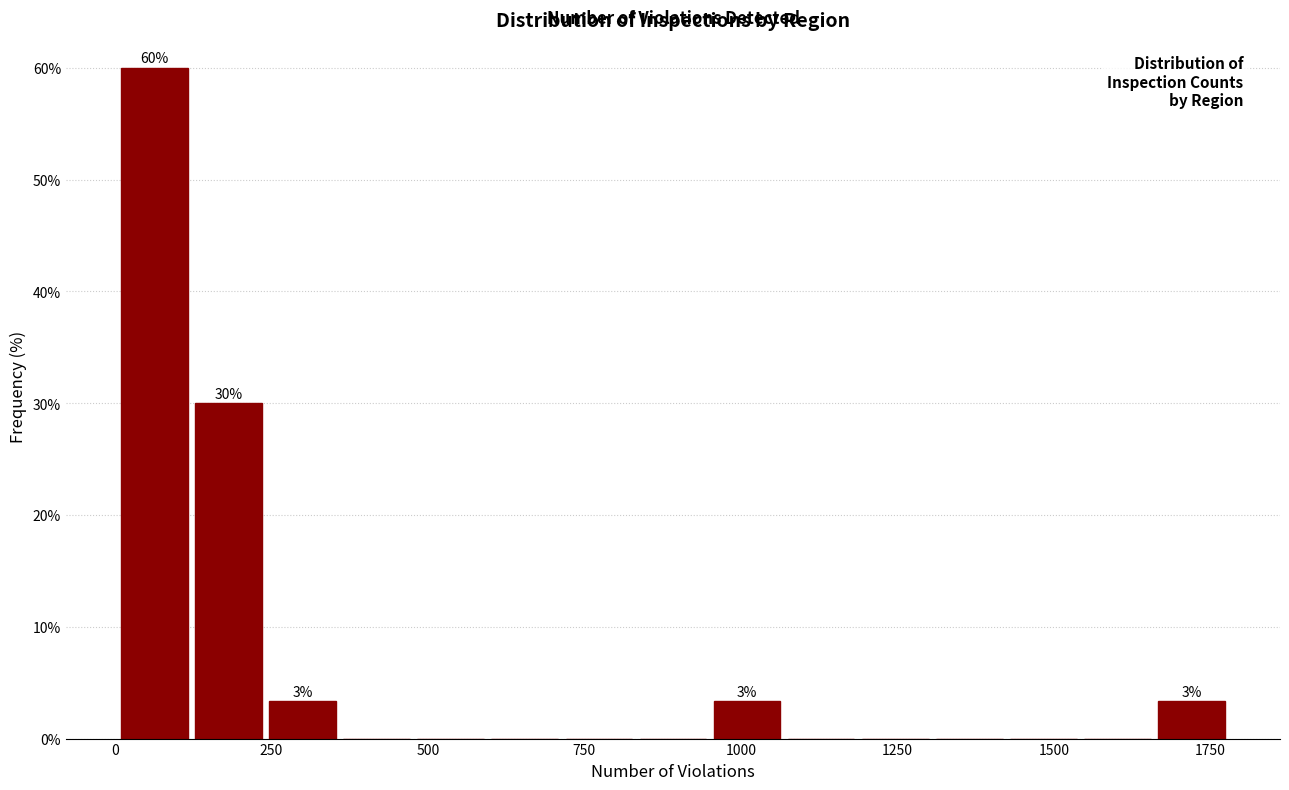

Around what value on the x-axis is the tallest bar? Give the approximate position of its centre, as read against the axis.

50